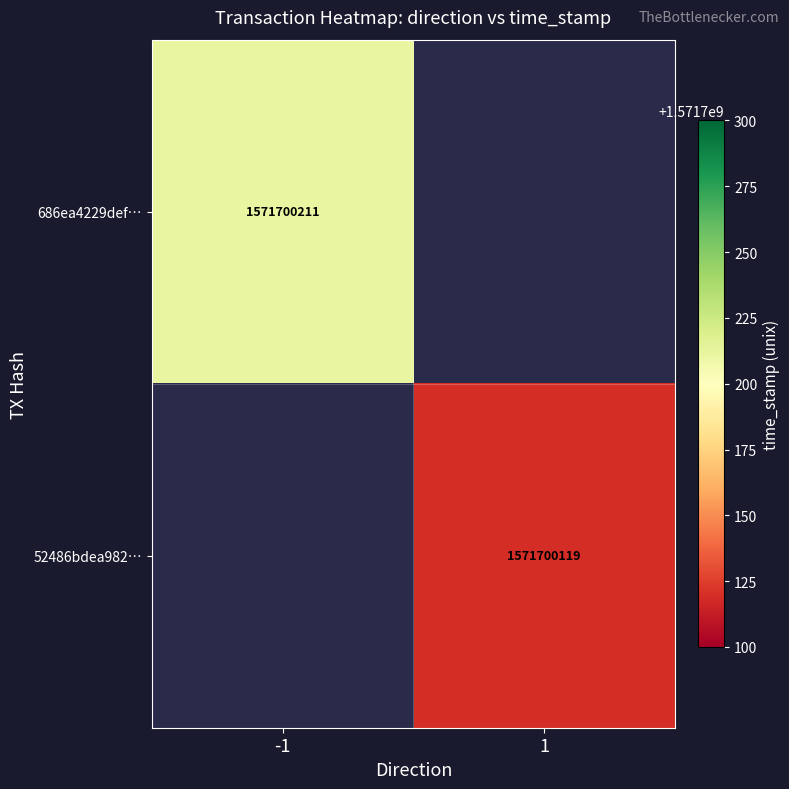

What is the maximum value shown in the chart?

1571700211